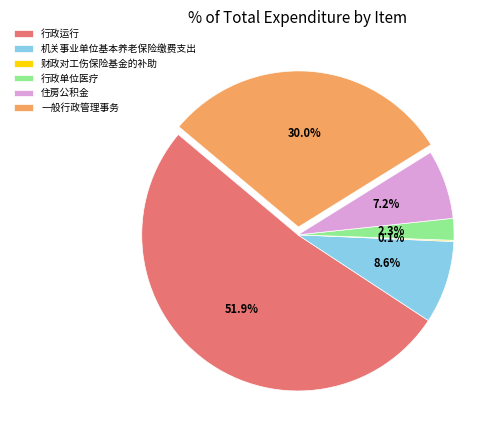

Which has a higher value, 机关事业单位基本养老保险缴费支出 or 住房公积金?

机关事业单位基本养老保险缴费支出